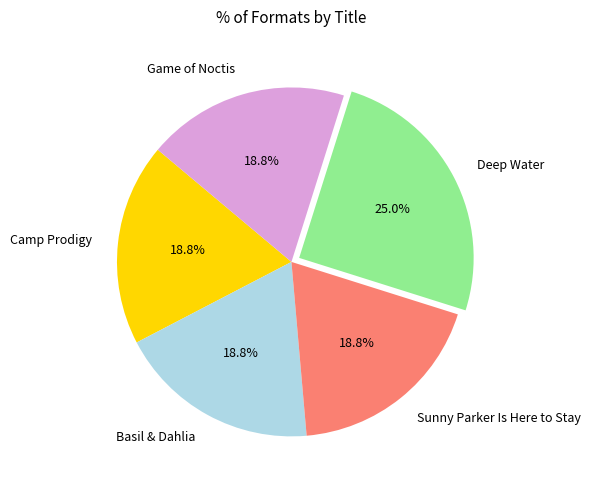

To the nearest percent, what is the difference between the largest and smallest slice percentages?

6%